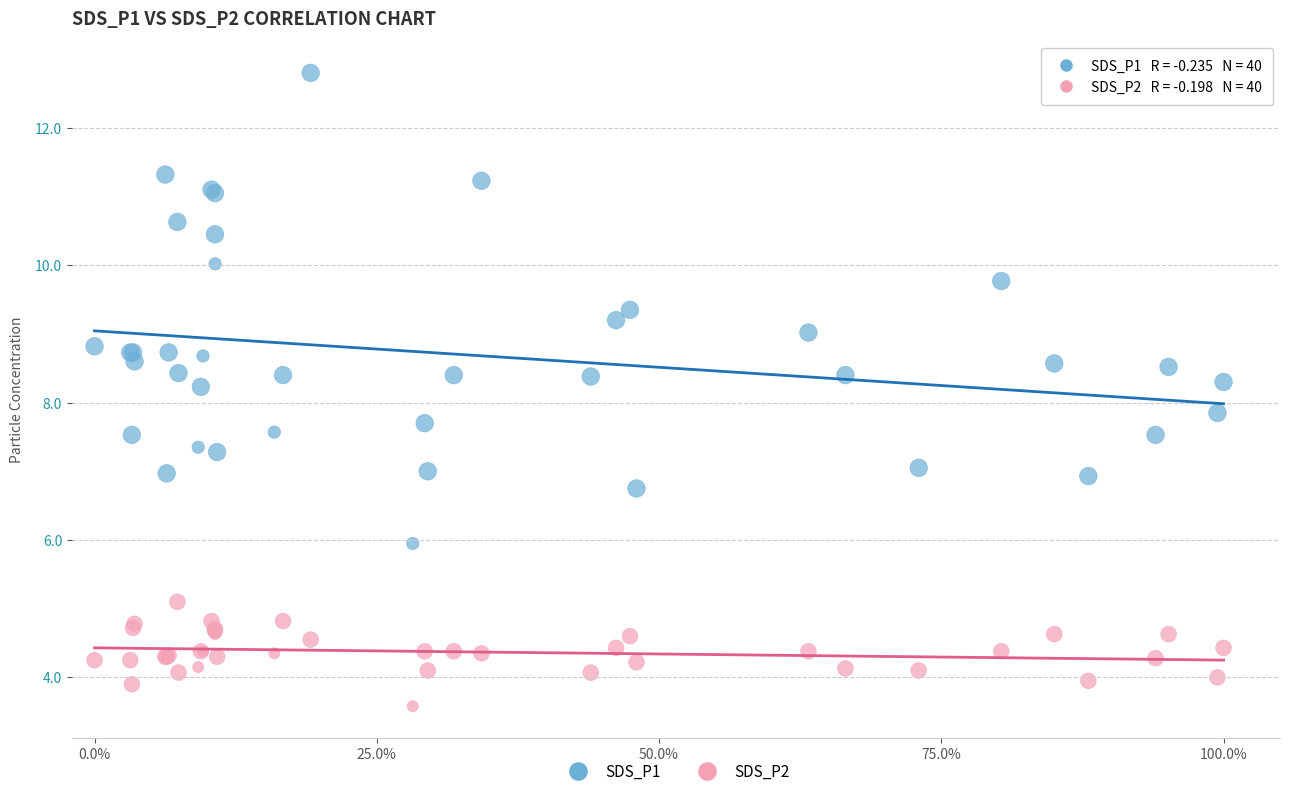

Which series reaches the minimum Y coordinate?

SDS_P2